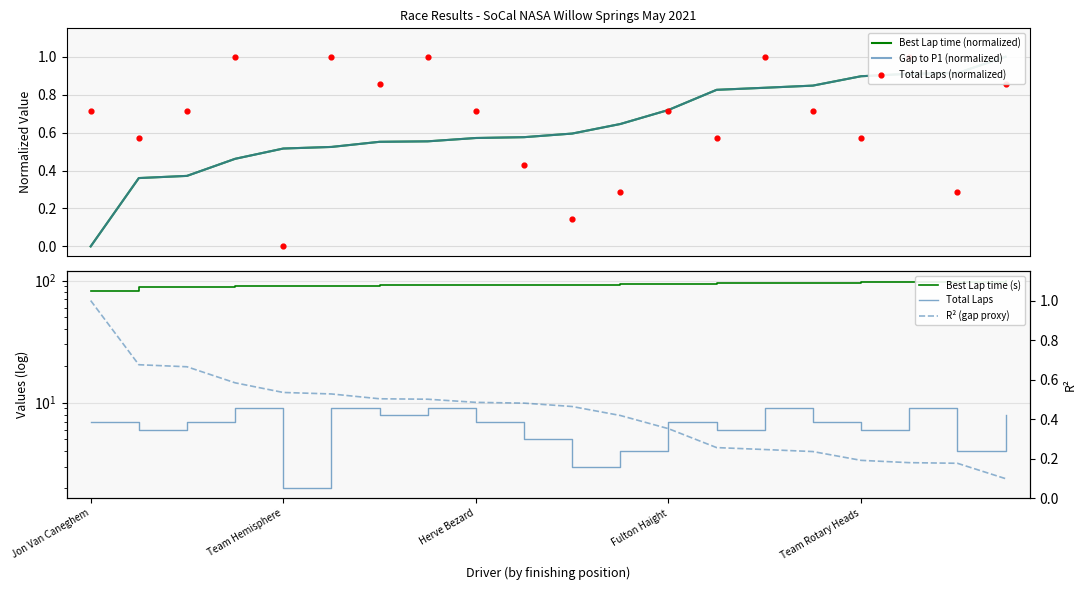

Is the value of Gap to P1 (normalized) at 11 greater than the value of Best Lap time (normalized) at 6?

Yes